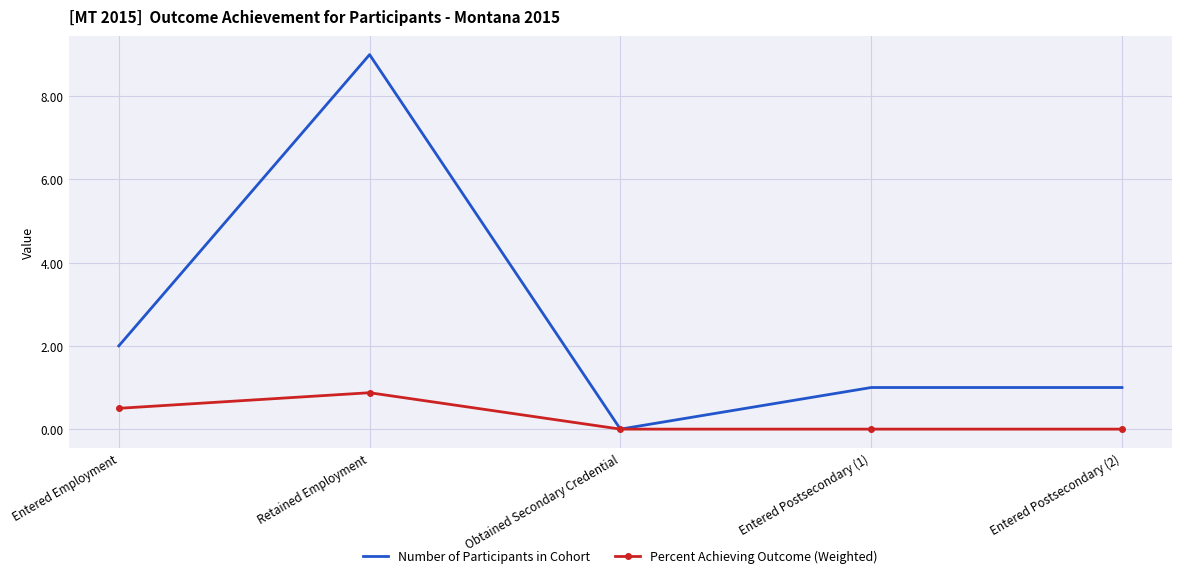

List the series in order of their overall mean, lowest first.

Percent Achieving Outcome (Weighted), Number of Participants in Cohort